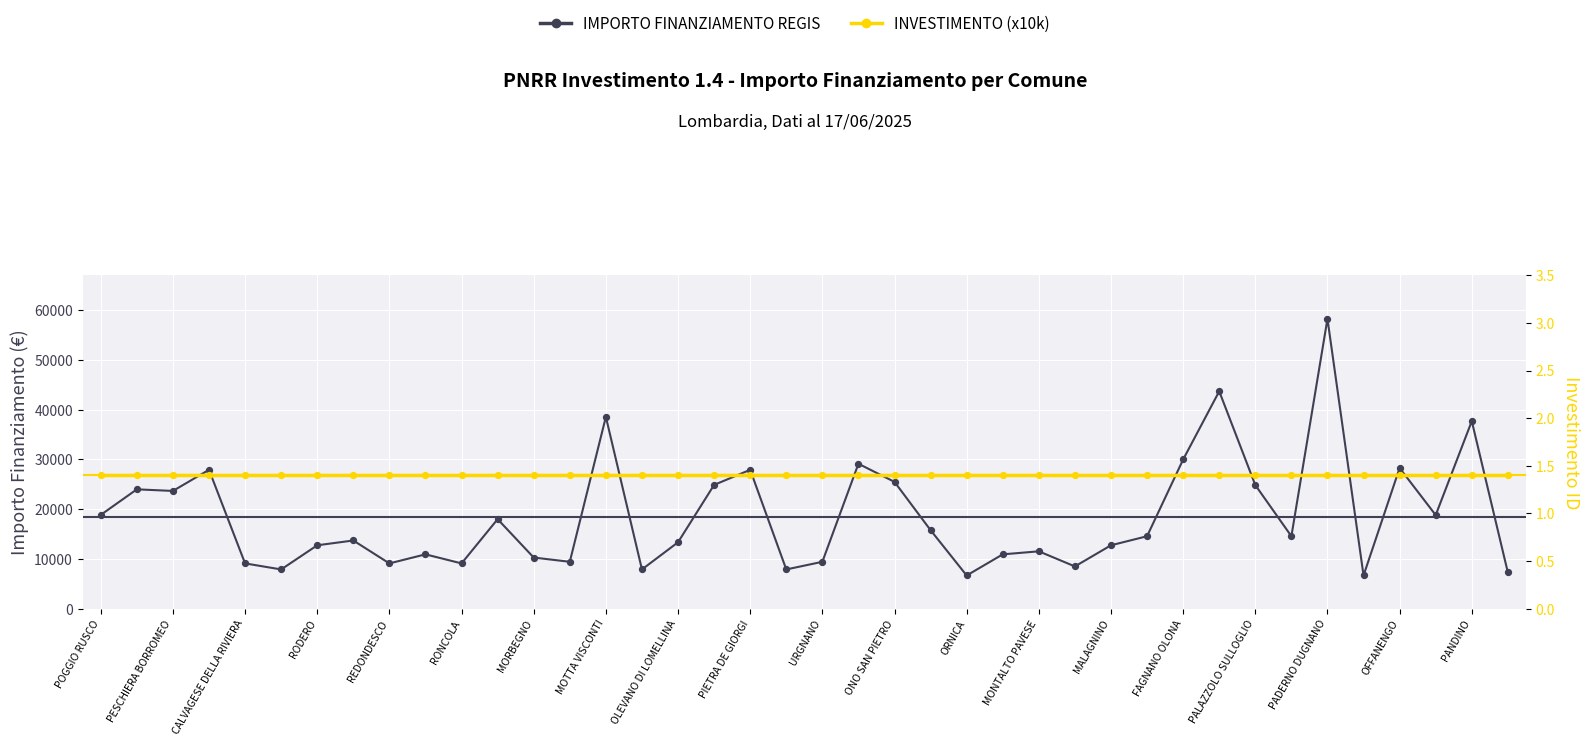

Which series has the widest spread of Y values?

IMPORTO FINANZIAMENTO REGIS